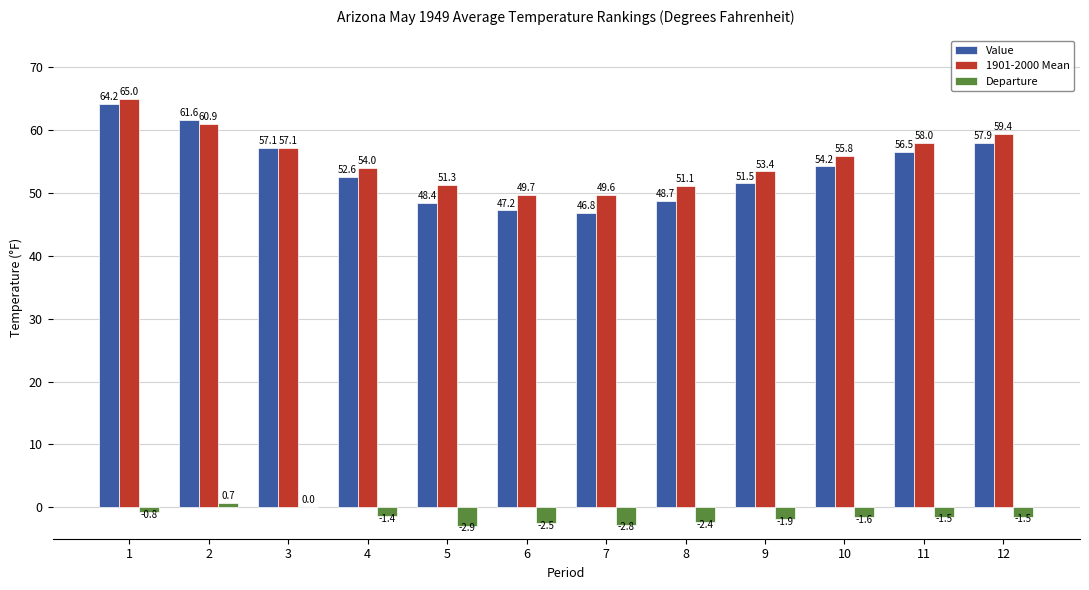

What is the sum of all Departure values?

-18.6